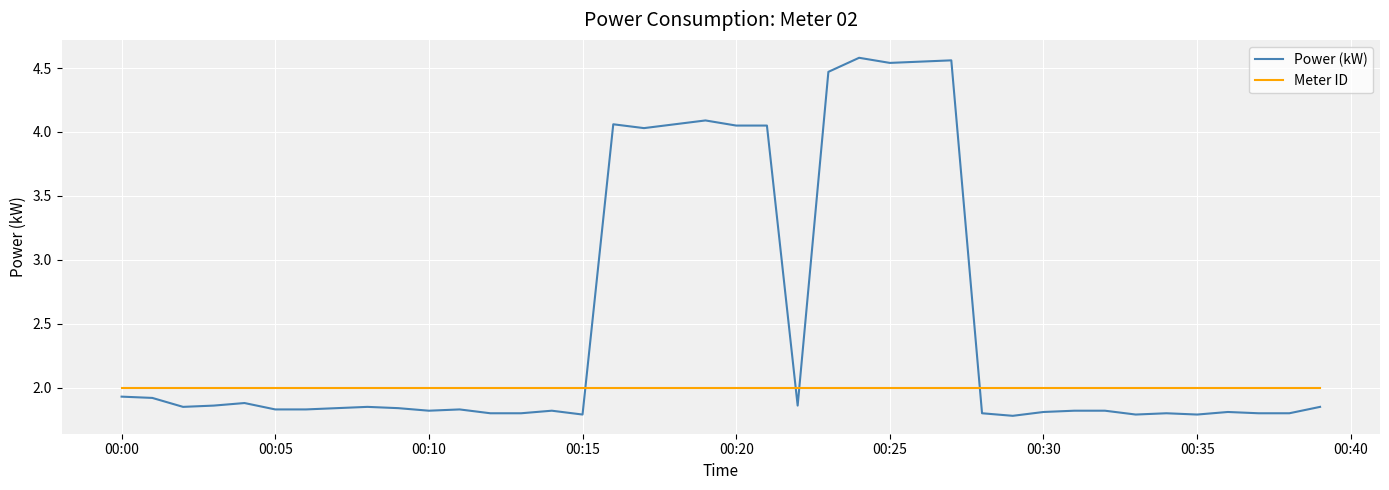

What are all the series names shown in the legend?

Power (kW), Meter ID